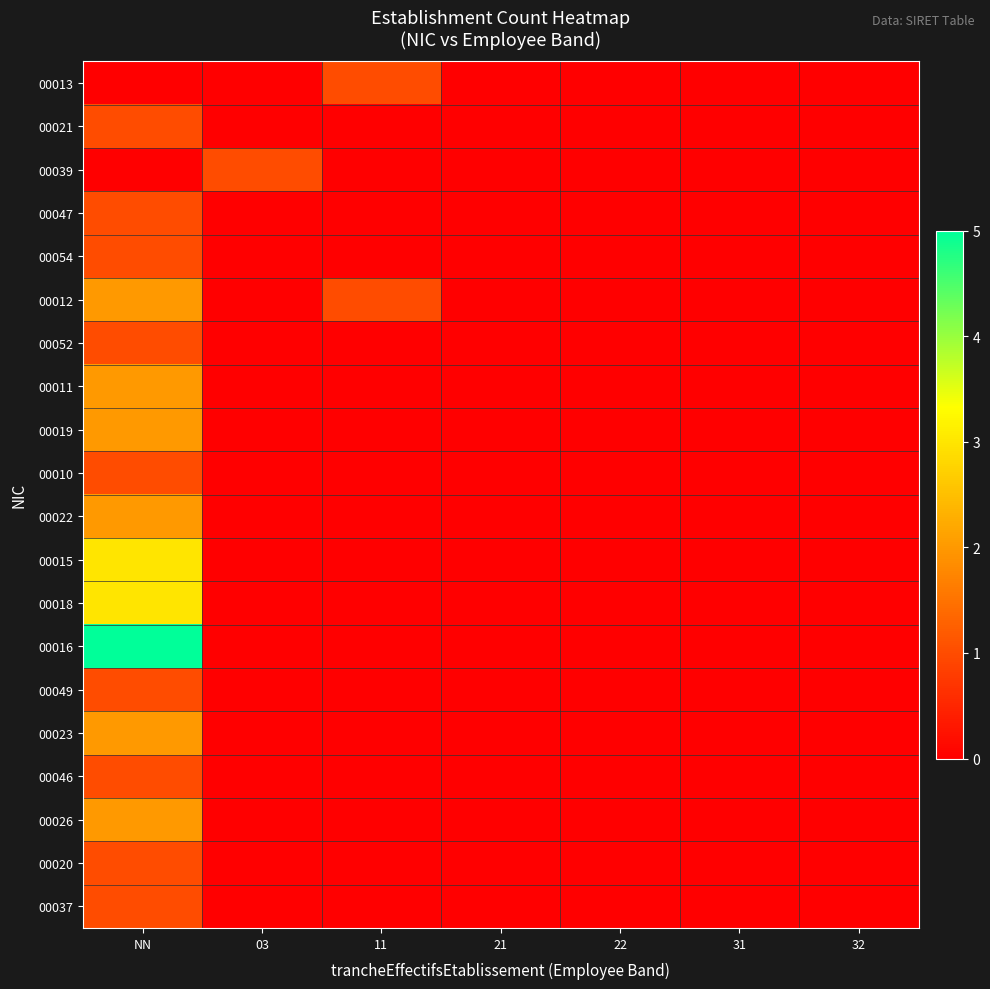

Which series has the widest spread of values?

00016